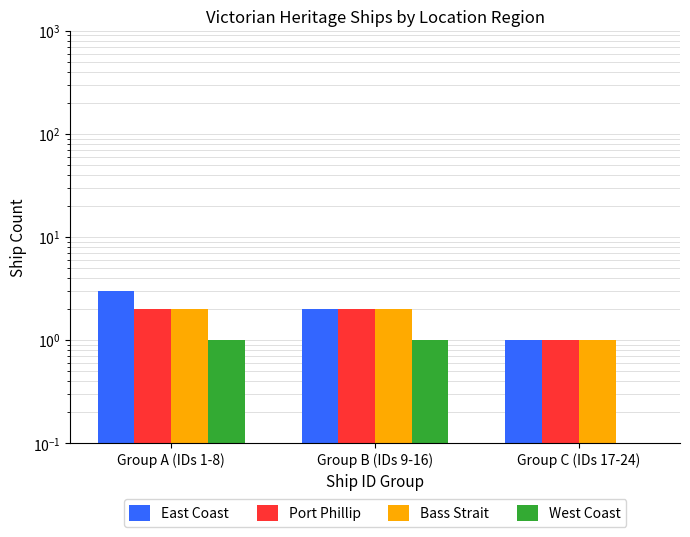

At which category is the sum across all series the highest?

Group A (IDs 1-8)